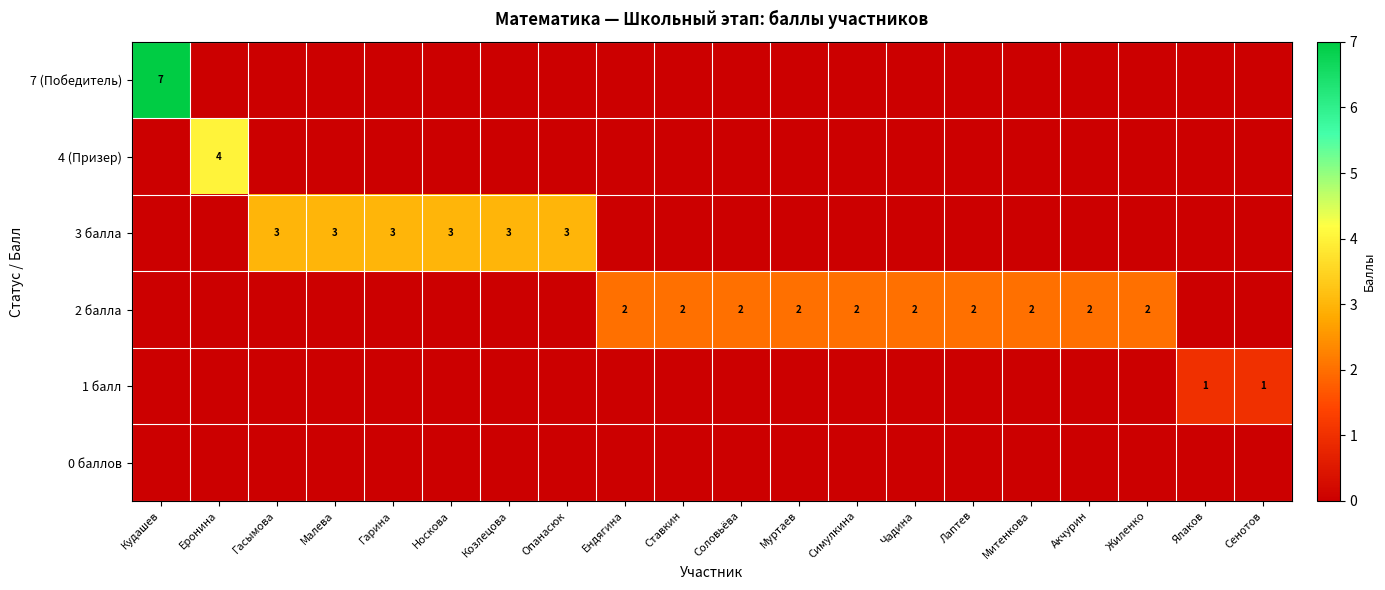

What is the total value across all series at Митенкова?

2